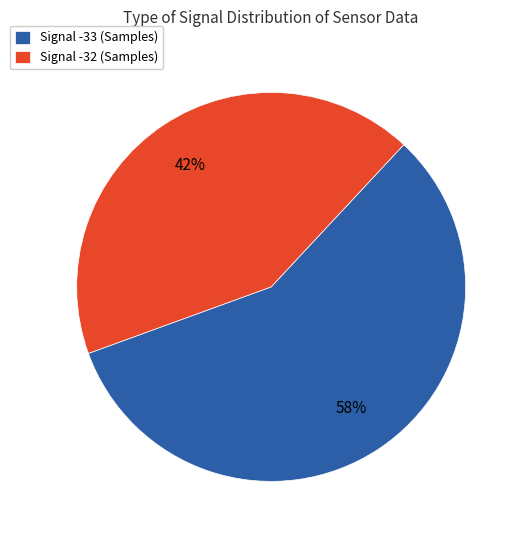

Which slice is the largest?

Signal -33 (Samples)